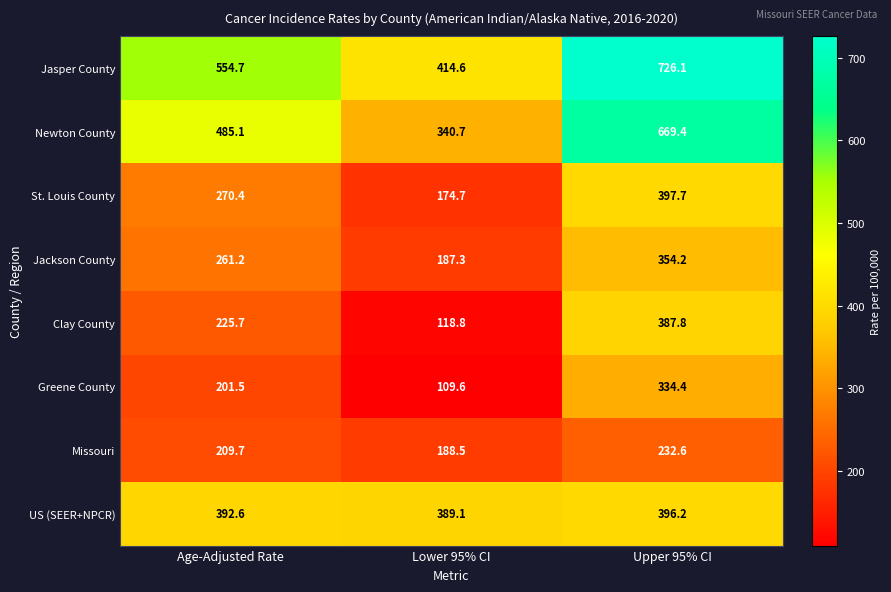

Which series changed the most between Age-Adjusted Rate and Upper 95% CI?

Newton County